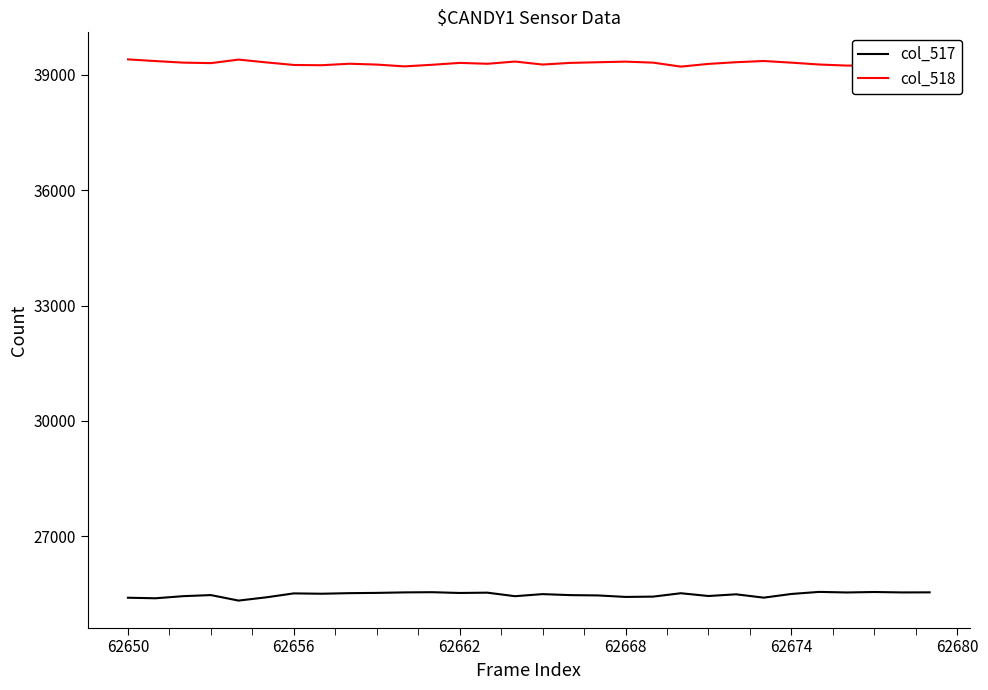

List the series in order of their overall mean, highest first.

col_518, col_517